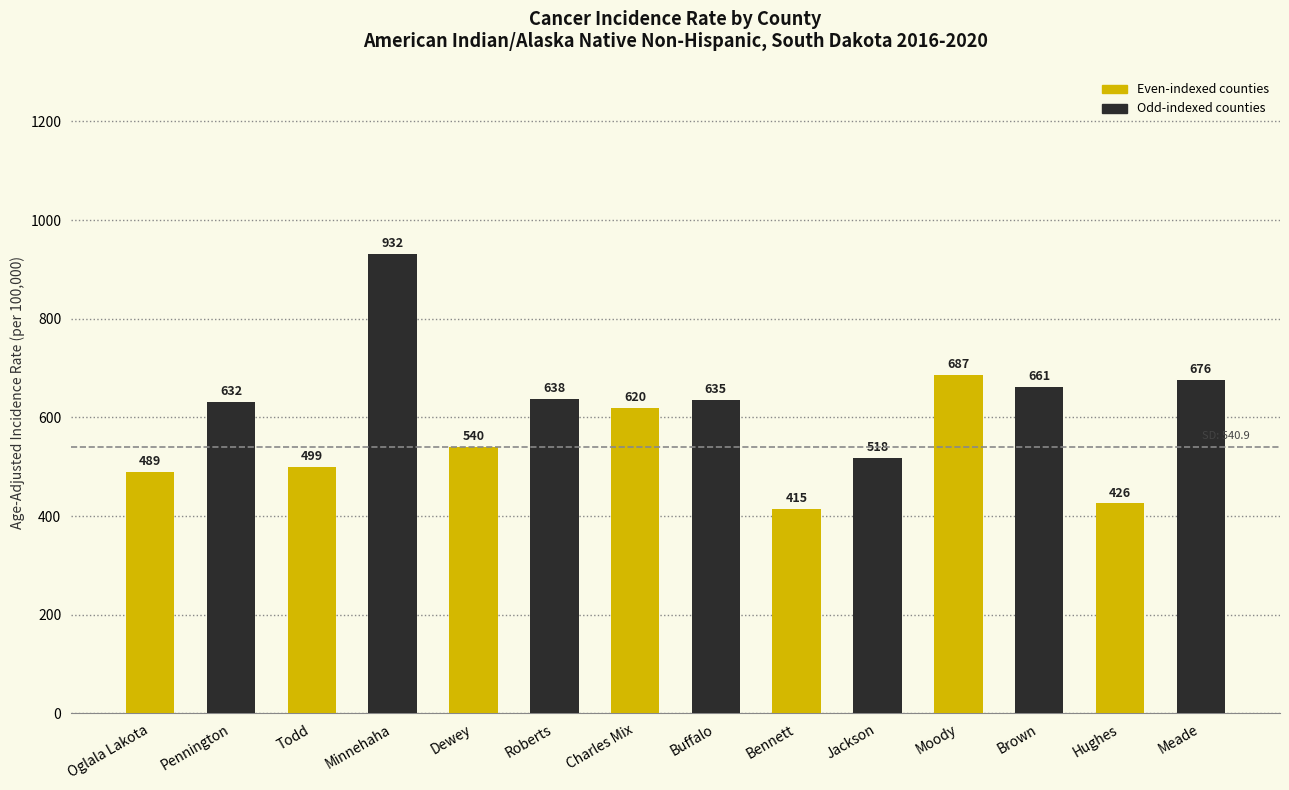

How many values are below 632?

7